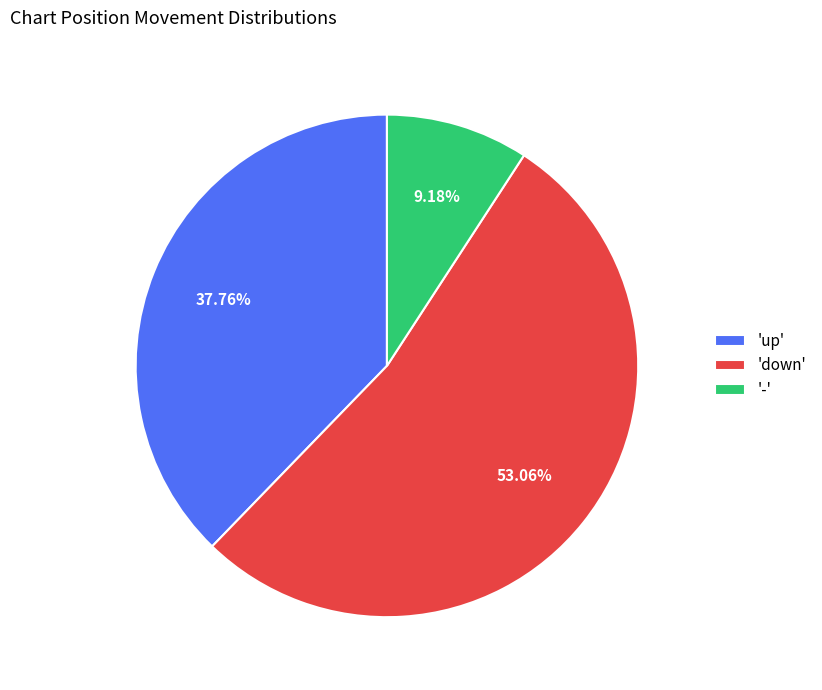

Does any single category account for the majority?

Yes